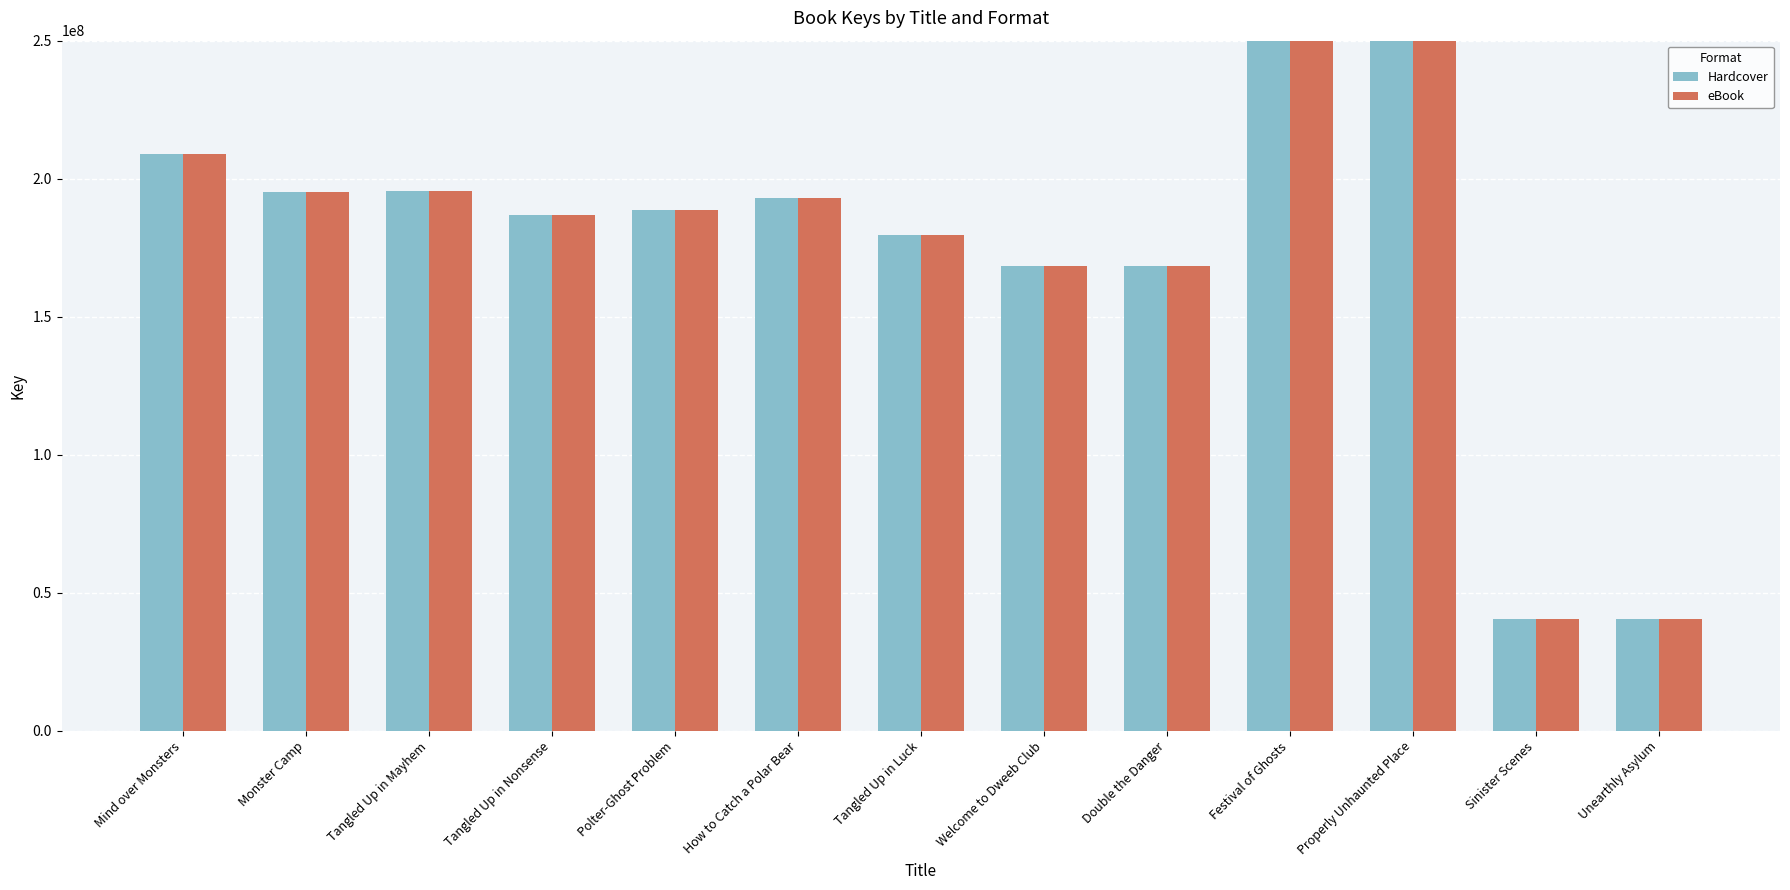

What position from the right is Properly Unhaunted Place?

3